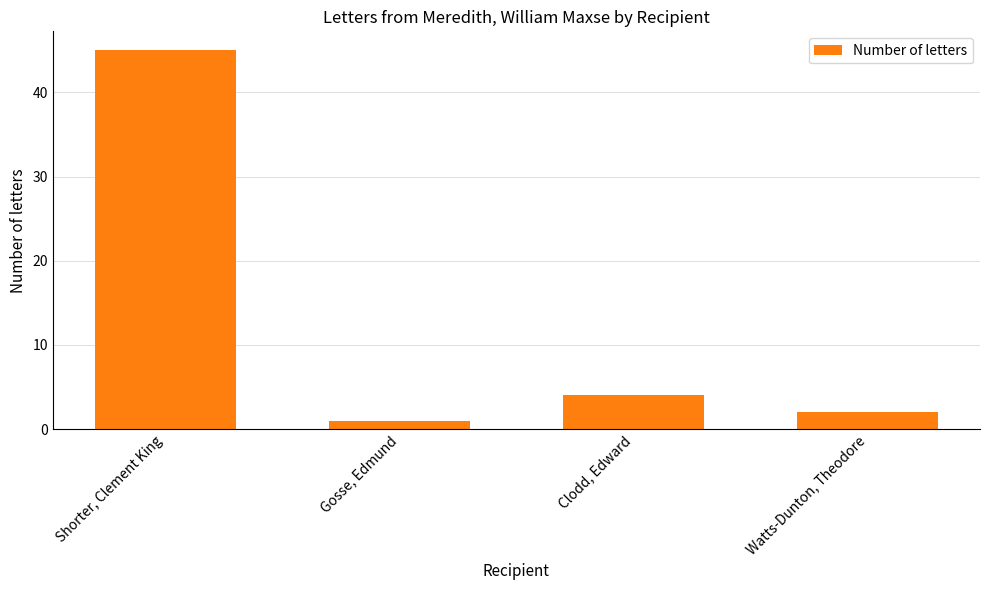

Does the chart contain stacked bars?

No